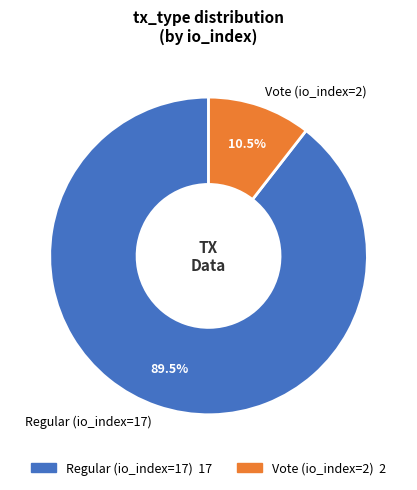

Between Regular (io_index=17) and Vote (io_index=2), which is larger?

Regular (io_index=17)